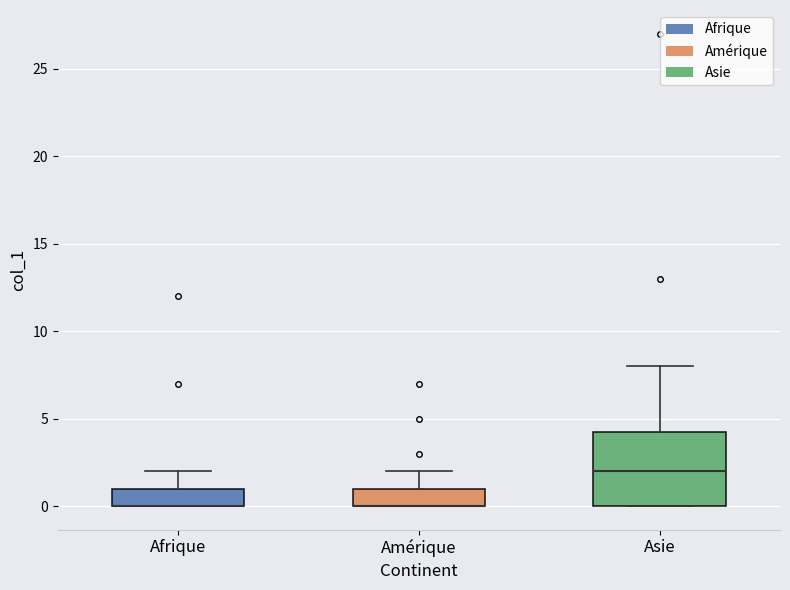

Comparing the boxes themselves (not the whiskers), which one is the tallest?

Asie